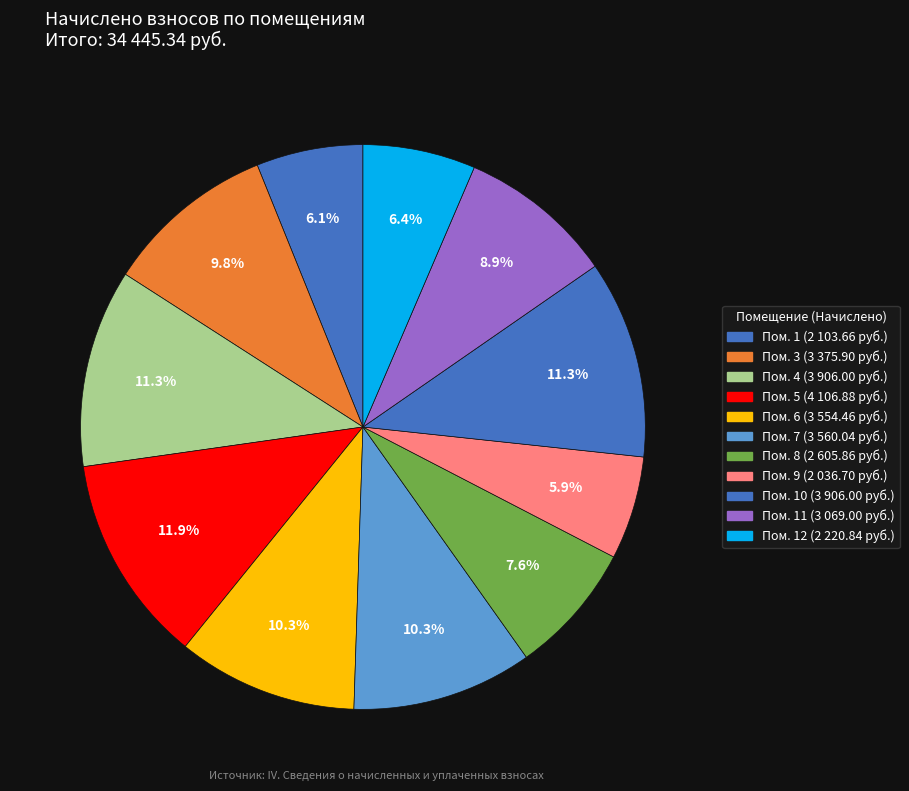

Is there a majority slice in this chart?

No